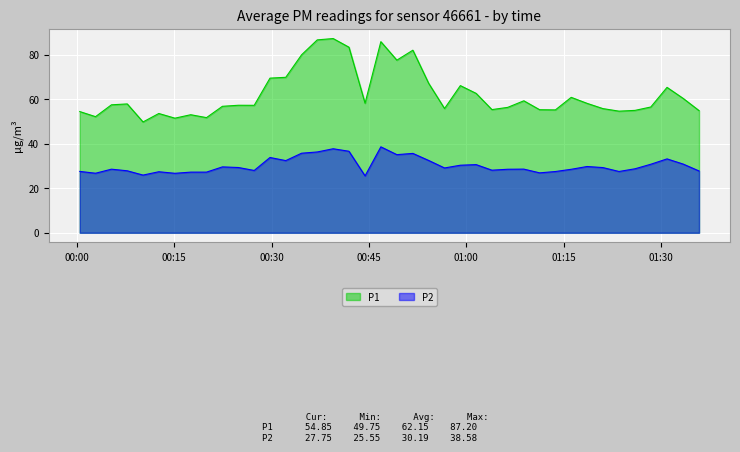

What is the maximum value for P2?

38.6